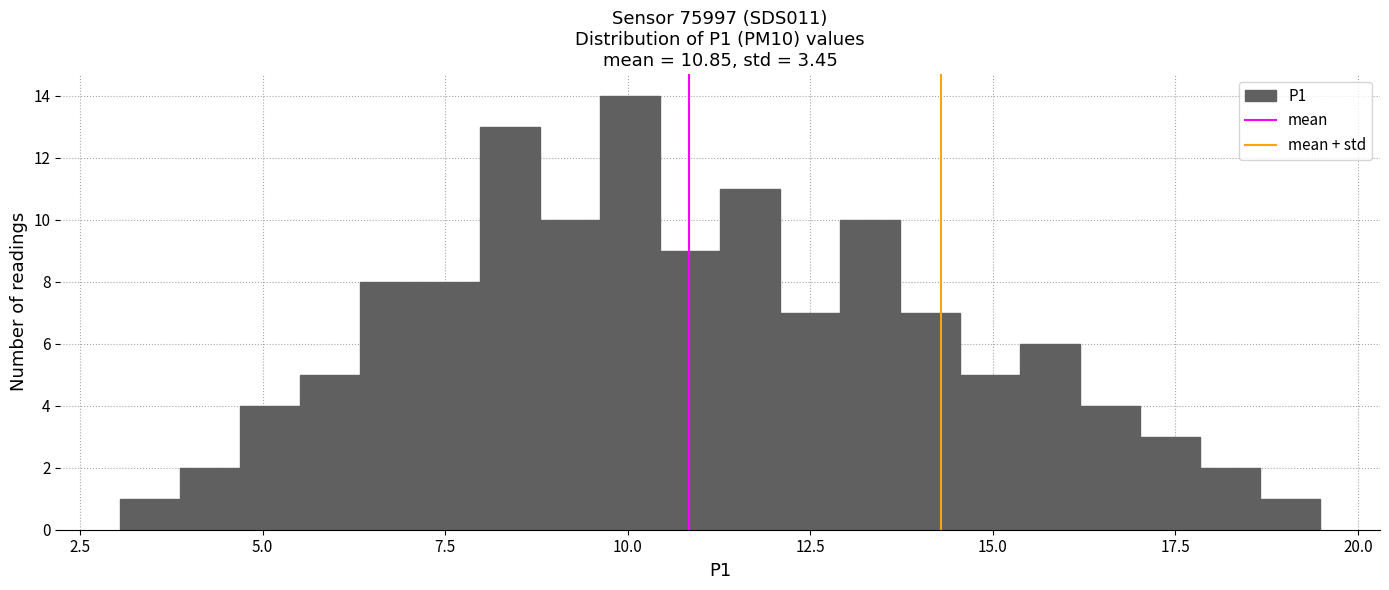

Read against the x-axis, roughly where is the centre of the tallest bar?

10.0